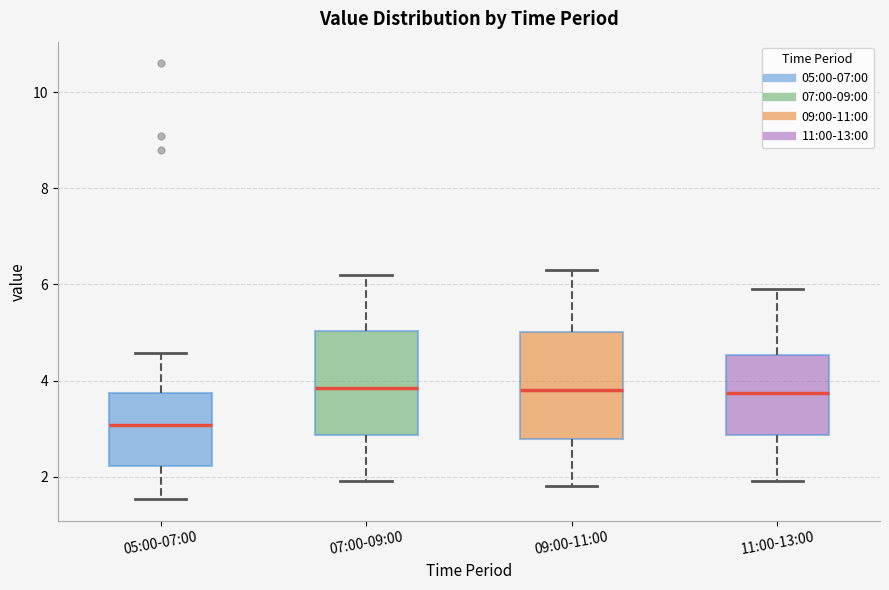

Which box's median line is the lowest?

05:00-07:00